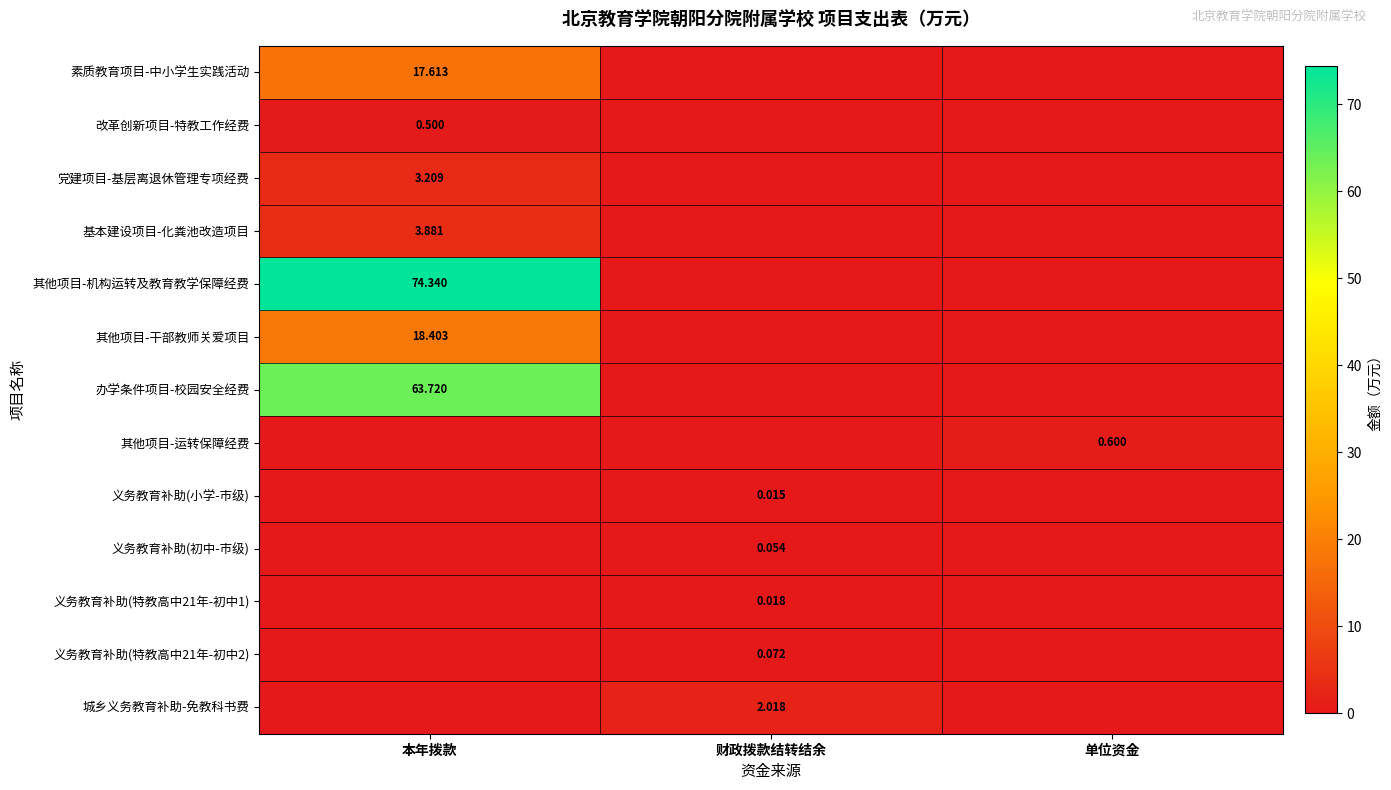

Is the value of 基本建设项目-化粪池改造项目 at 本年拨款 greater than the value of 城乡义务教育补助-免教科书费 at 财政拨款结转结余?

Yes